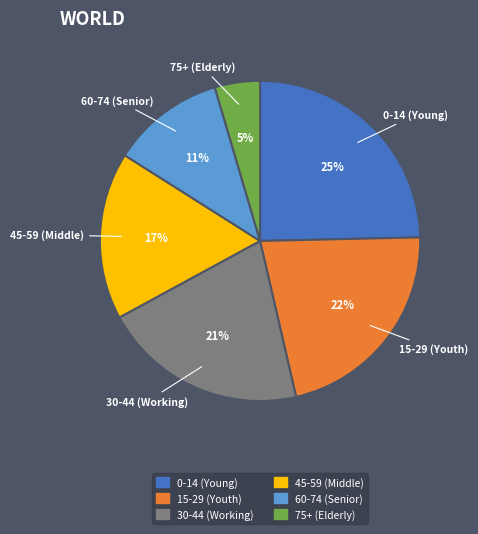

To the nearest percent, what is the average slice percentage?

17%